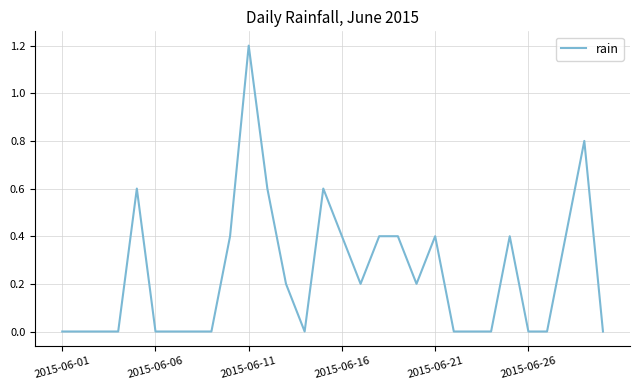

What is the greatest value displayed?

1.2